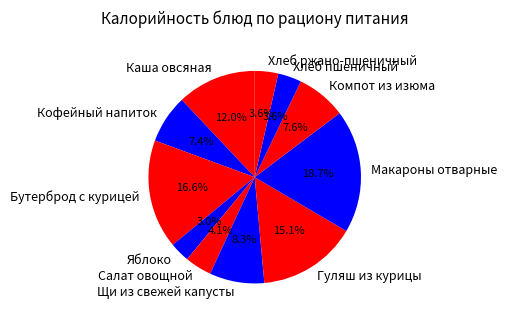

Combined, do Бутерброд с курицей and Компот из изюма account for over 50%?

No